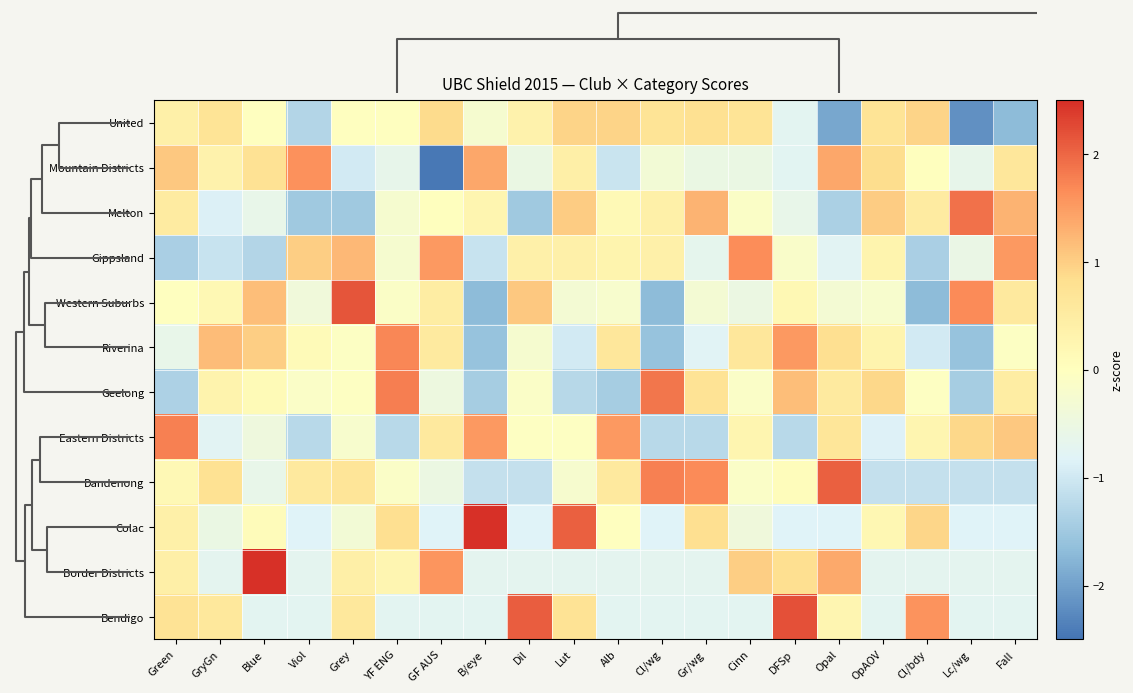

Rank the series at DFSp from lowest to highest value.

Eastern Districts, Colac, Mountain Districts, United, Melton, Gippsland, Dandenong, Western Suburbs, Border Districts, Geelong, Riverina, Bendigo